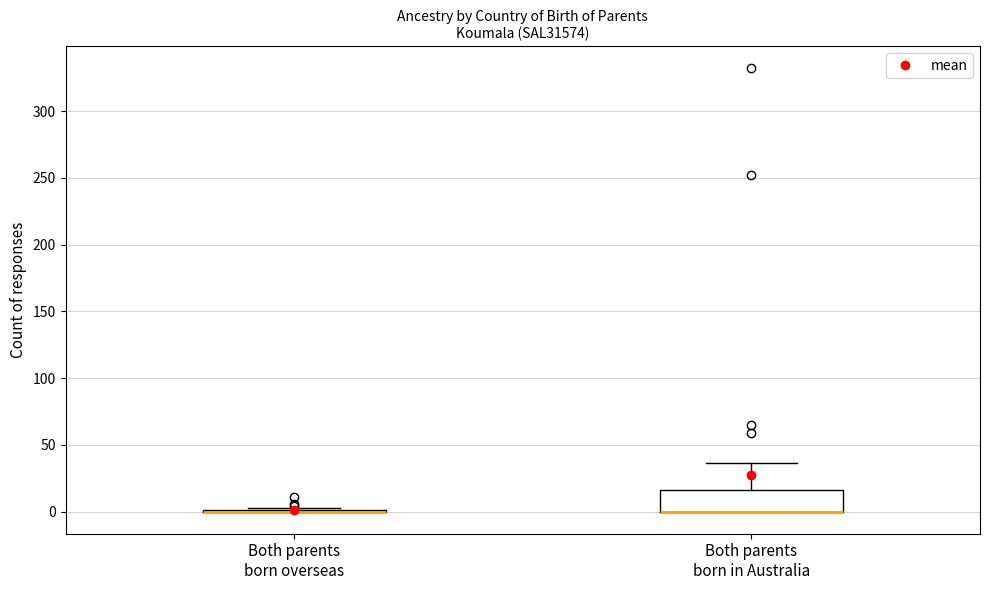

Reading left to right, transcribe this box plot: for each box, give where its median line is, the range the box spans, and where its two whiskers end, as read against the y-axis. The values are not printed on the chart, so give them approximately, as read against the axis.

Both parents born overseas: box collapsed to a line at 0, whiskers 0 to 5
Both parents born in Australia: median 0 (drawn on the box's lower edge), box 0 to 15, whiskers 0 to 35